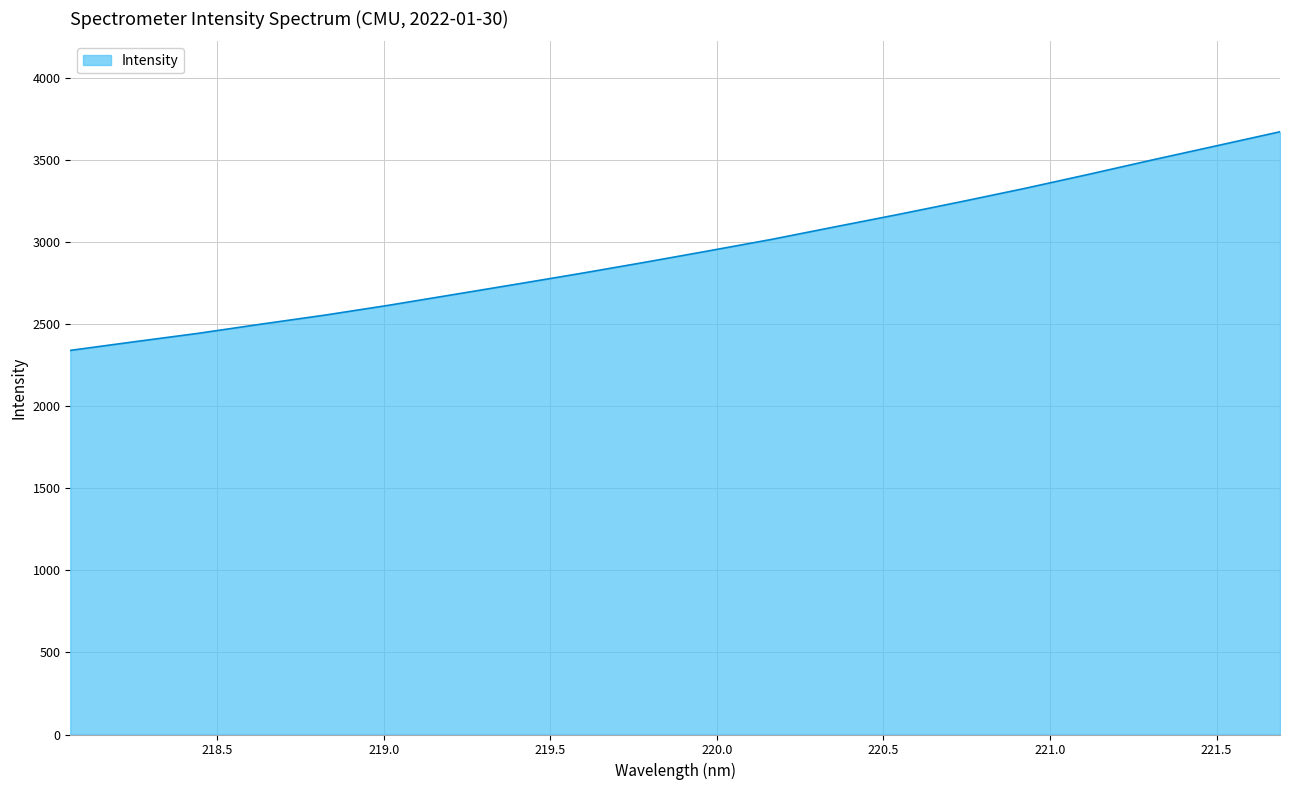

What is the difference between the maximum and minimum values?

1332.8